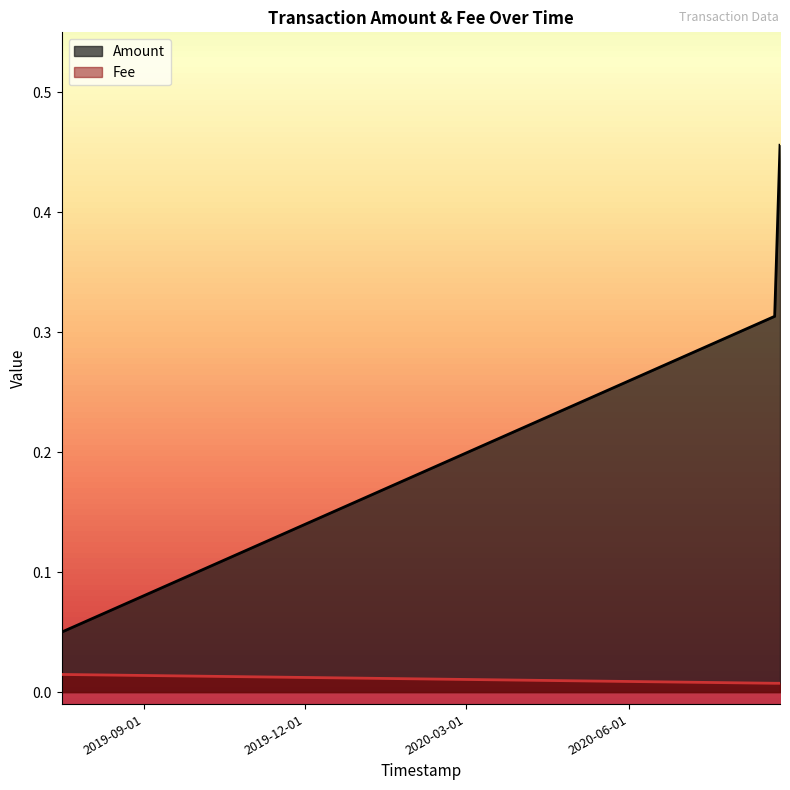

Reading left to right, what are all the values shown in this chart?

Amount: 2019-07-16 20:00:46=0.1	2019-07-16 20:00:46=0.1	2020-08-21 23:51:03=0.3	2020-08-25 00:07:41=0.5
Fee: 2019-07-16 20:00:46=0.0	2019-07-16 20:00:46=0.0	2020-08-21 23:51:03=0.0	2020-08-25 00:07:41=0.0